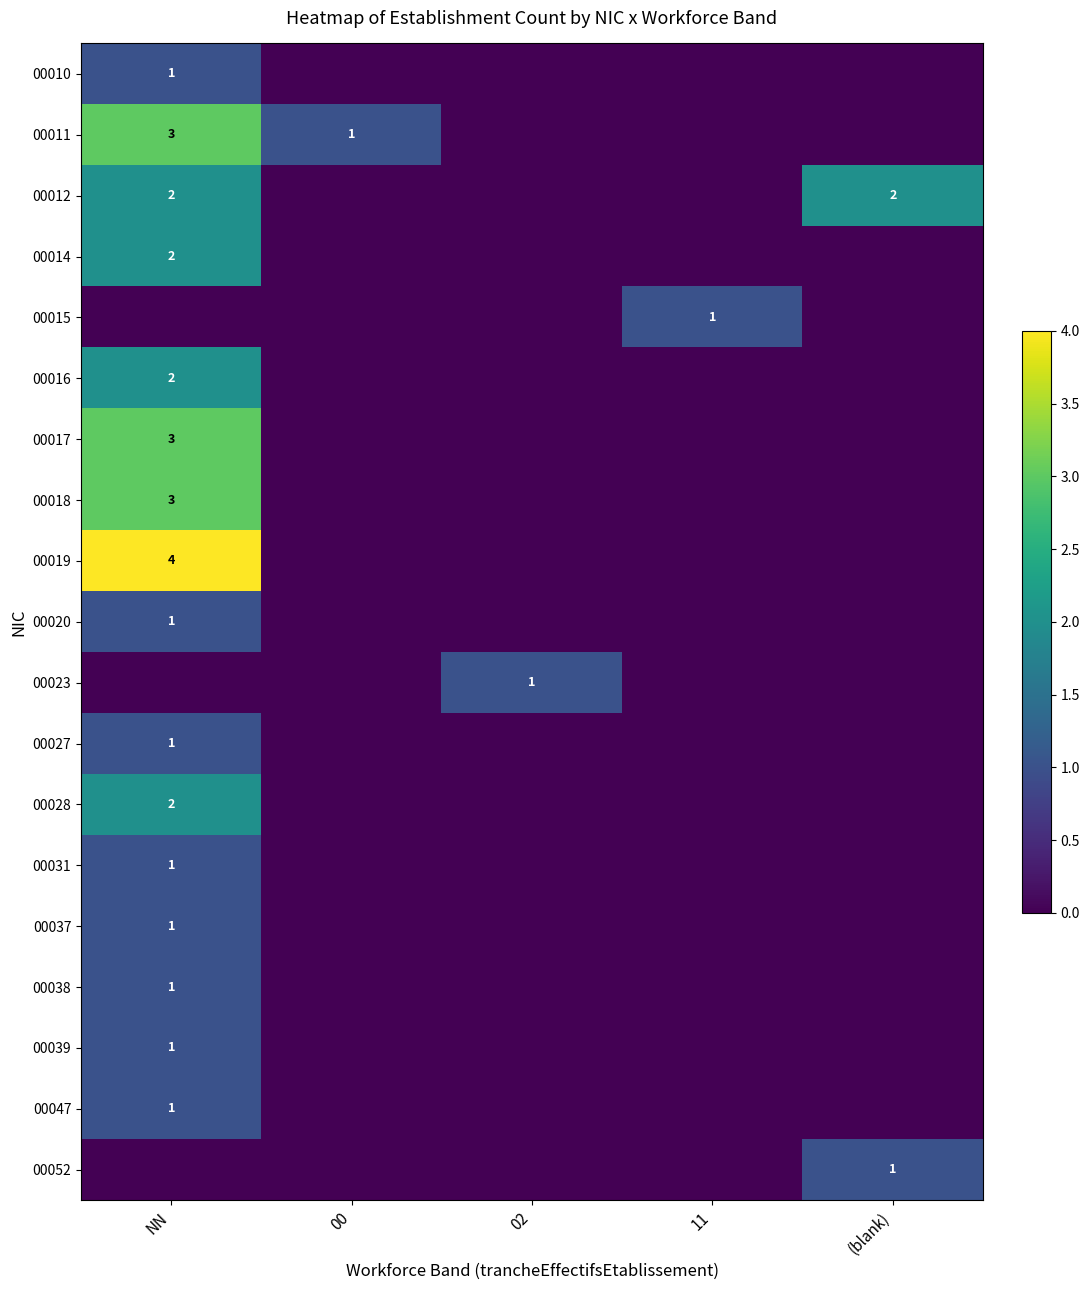

True or false: 00016 has a value of 1 at NN.

False